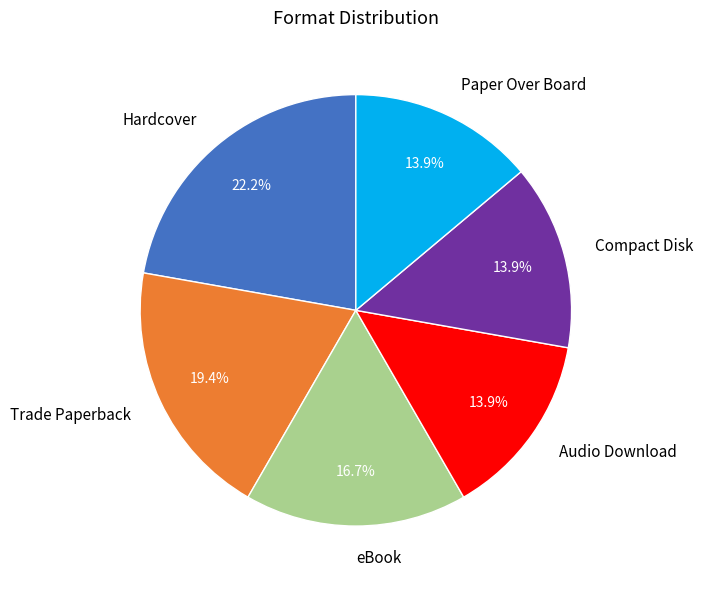

To the nearest percent, what is the combined percentage of Hardcover and Compact Disk?

36%